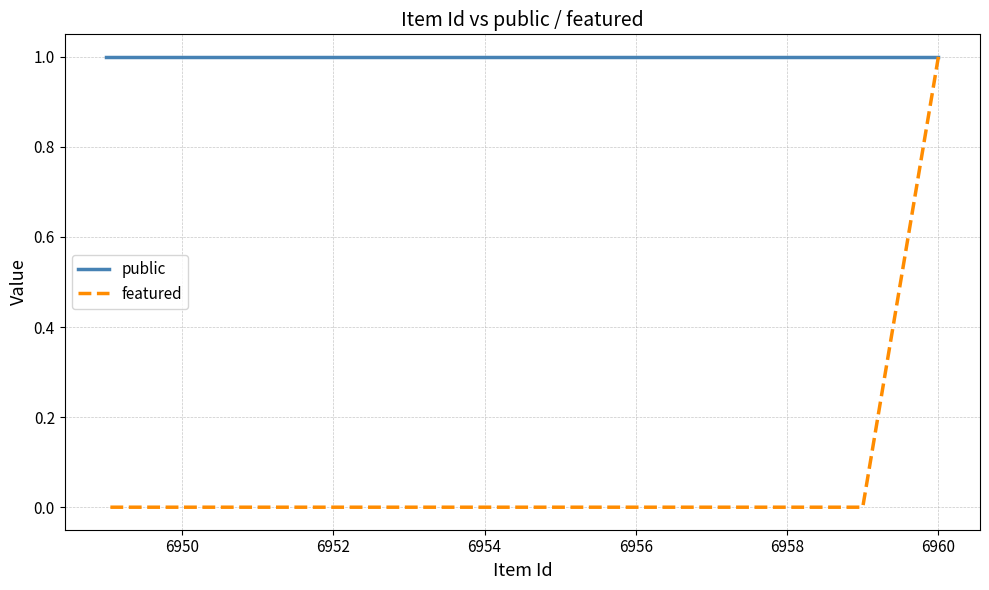

True or false: featured has more than 0 points higher than both neighbors.

False